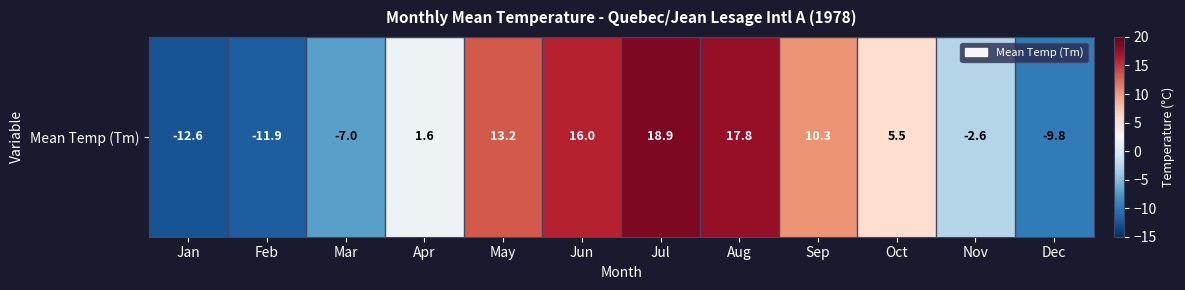

Rank the categories by value from lowest to highest.

Jan, Feb, Dec, Mar, Nov, Apr, Oct, Sep, May, Jun, Aug, Jul